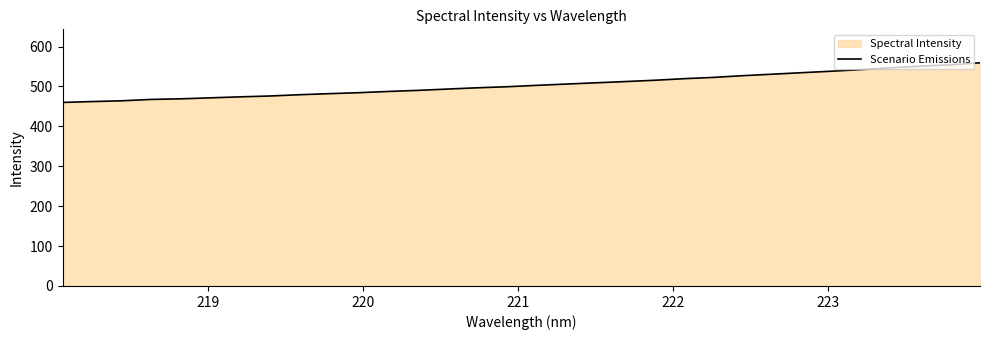

What is the maximum value shown in the chart?

559.3